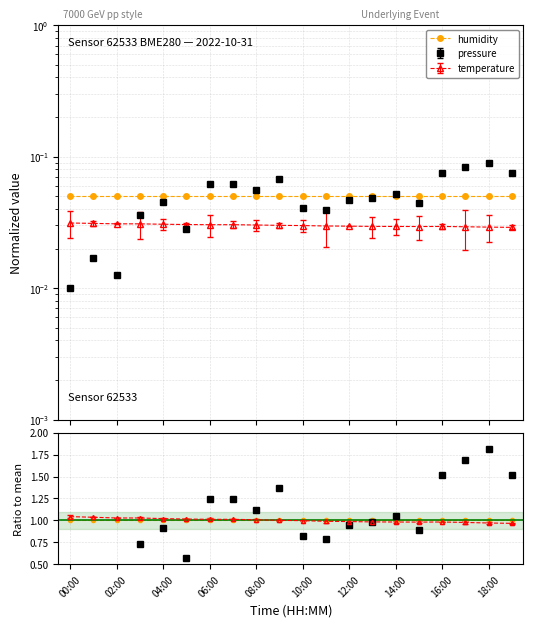

What is the total value across all series at 07:00?

0.1